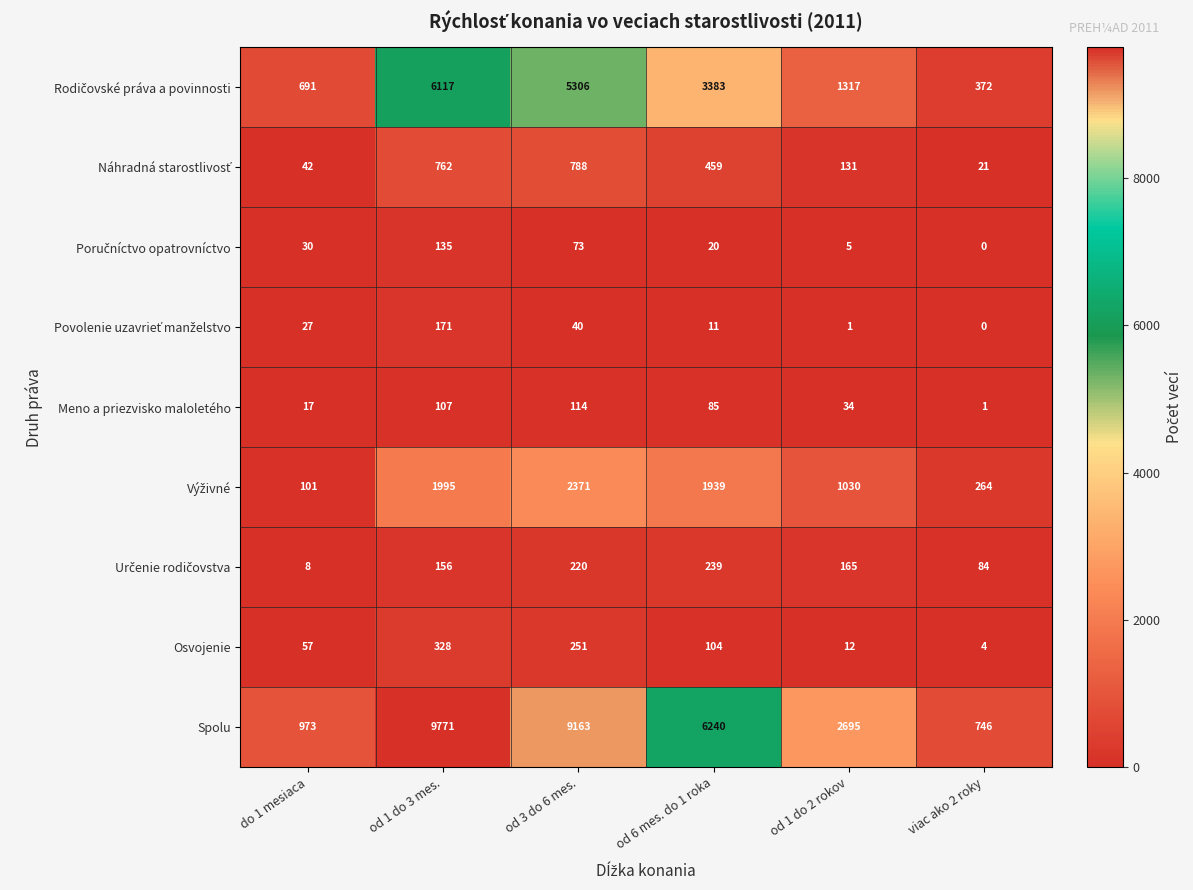

How many data points in Spolu are less than 6240?

3